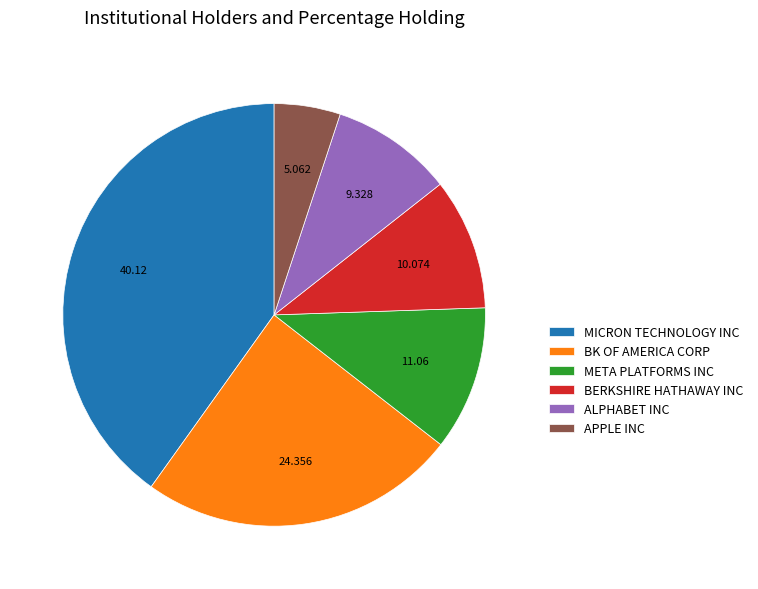

Does any single category account for the majority?

No